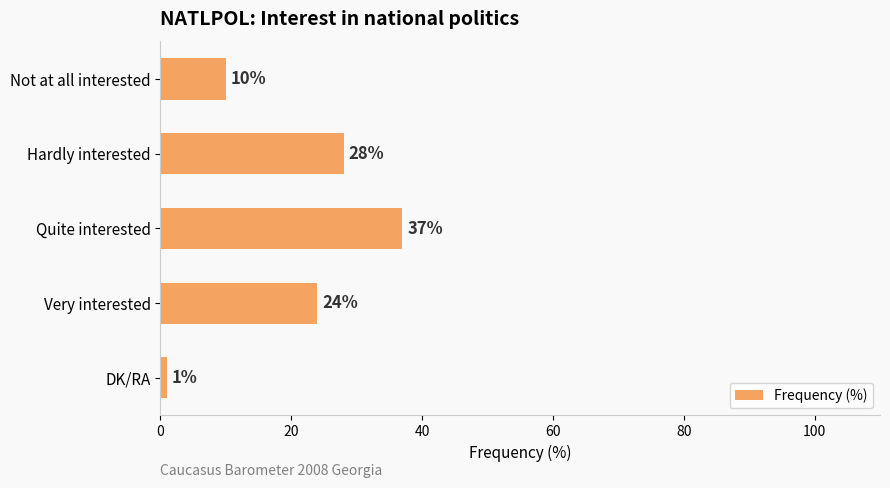

What is the change in value from Not at all interested to DK/RA?

-9